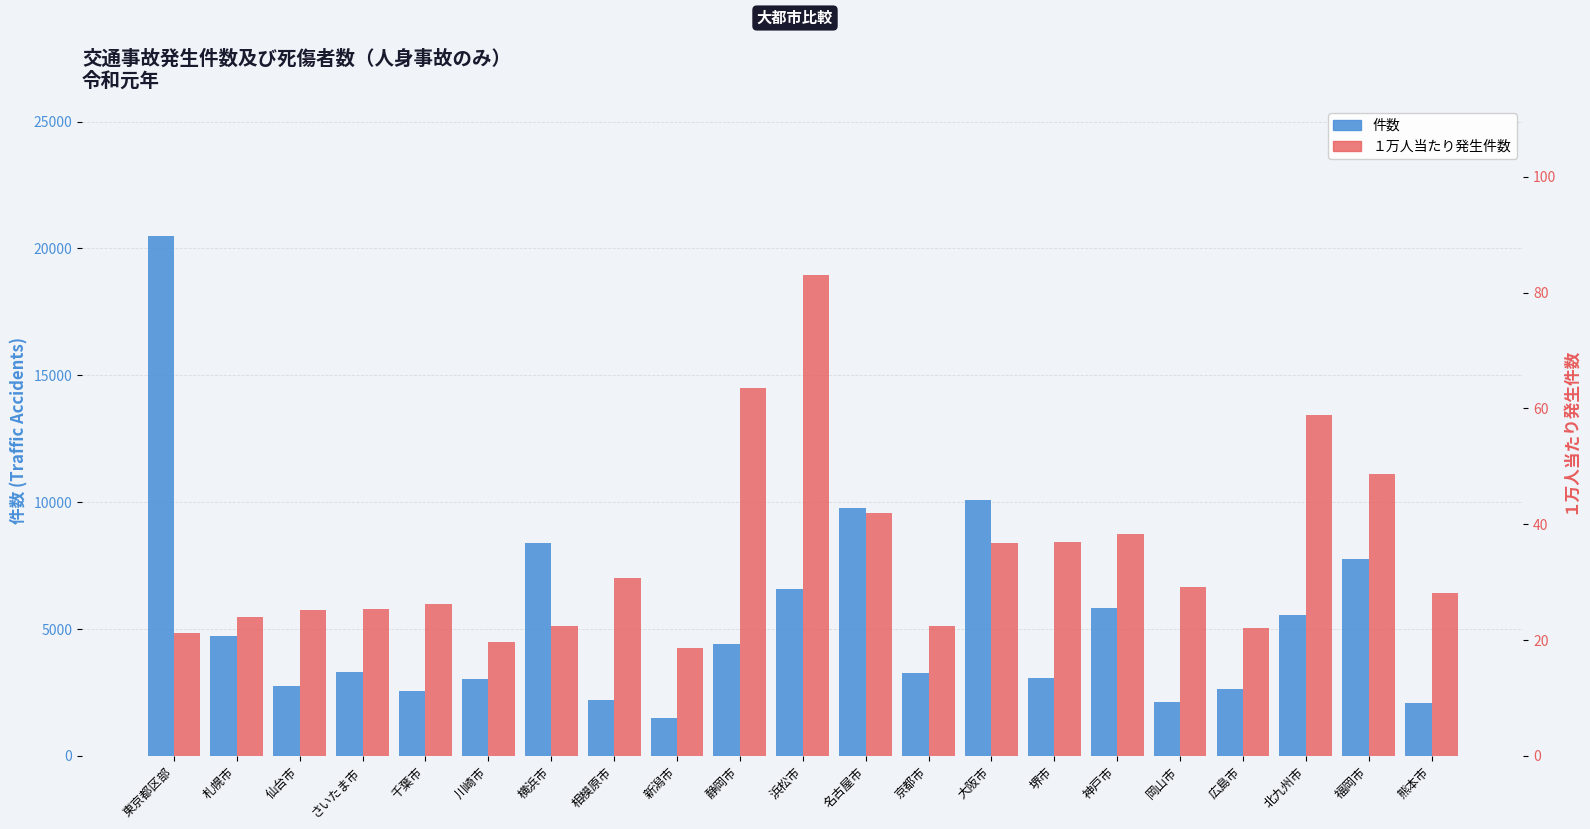

At which label is １万人当たり発生件数 closest to 50?

福岡市